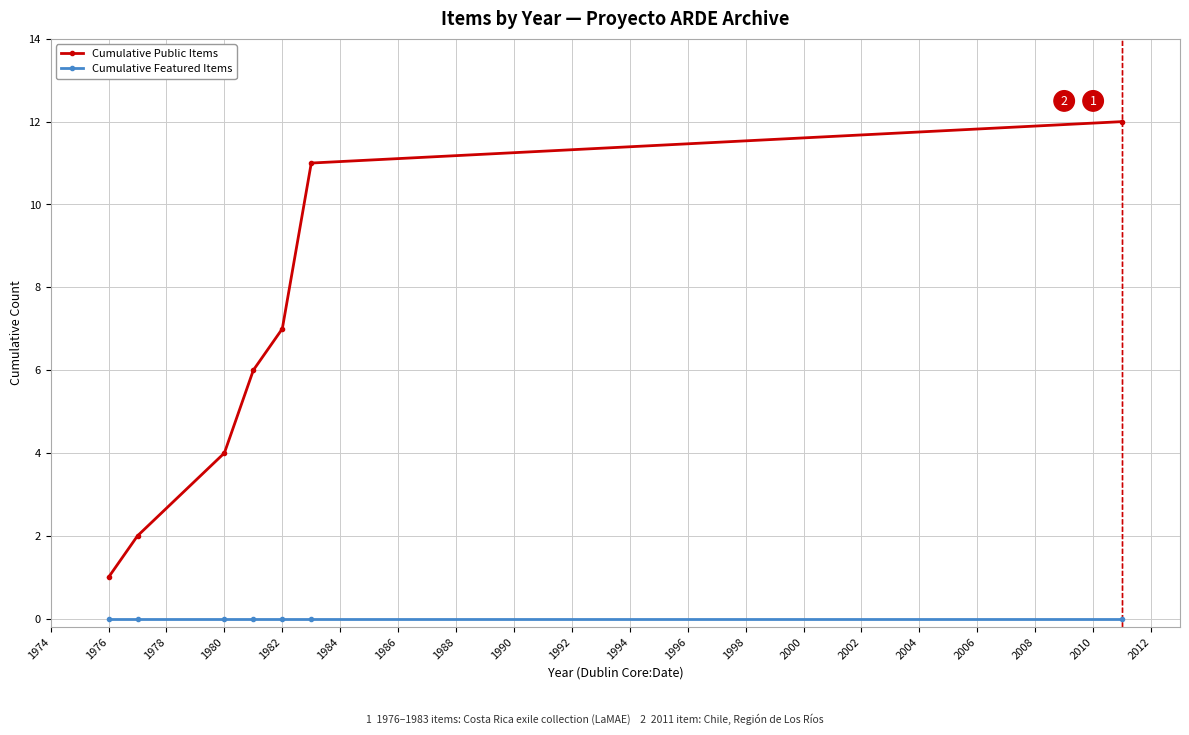

Reading right to left, transcribe all the data shown in this chart.

Cumulative Public Items: 12	11	7	6	4	2	1
Cumulative Featured Items: 0	0	0	0	0	0	0